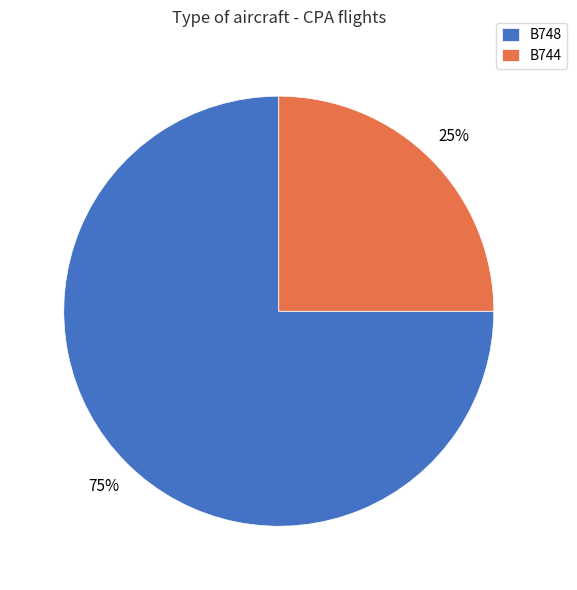

Do B748 and B744 together represent more than half of the pie?

Yes